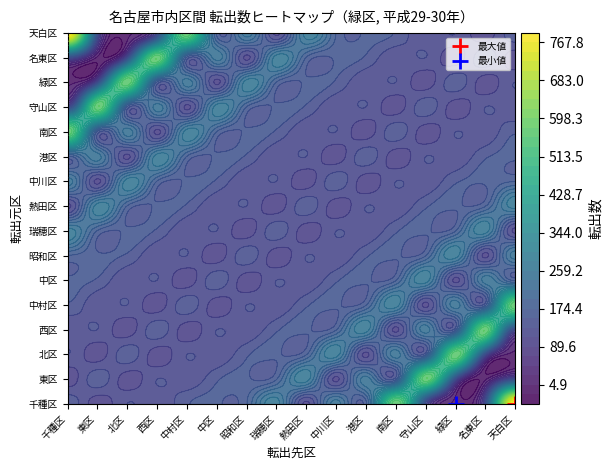

How many data points in 熱田区 are above 150?

6